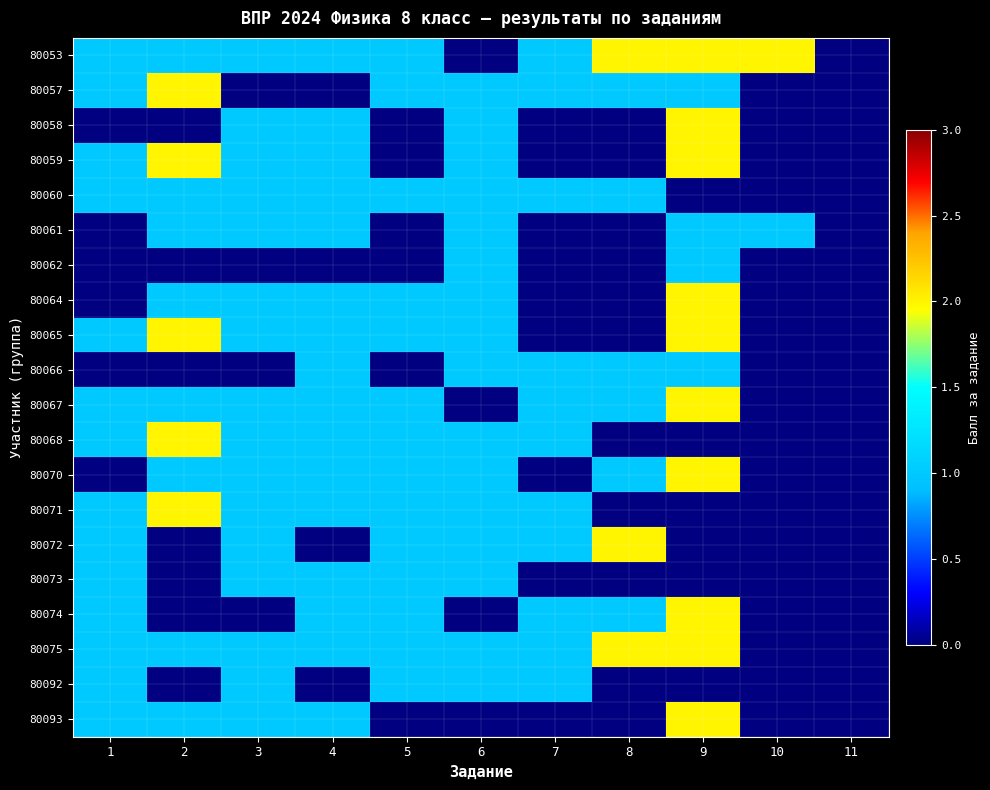

How many data points does each series have?

11